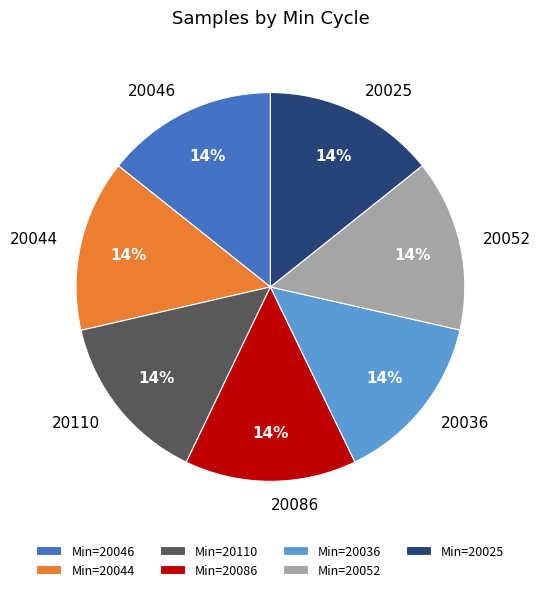

Do 20025 and 20046 together represent more than half of the pie?

No